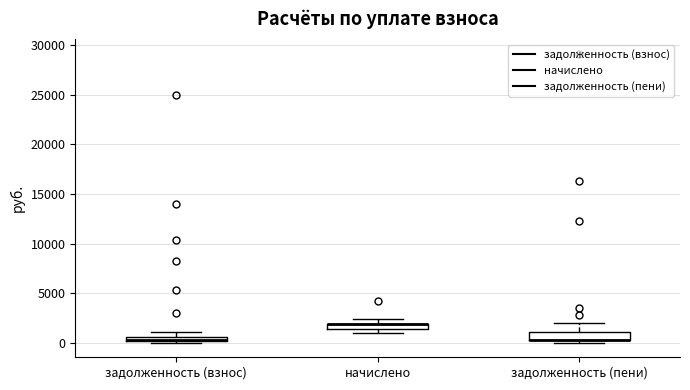

Where is the upper edge of the box for задолженность (взнос) on the y-axis? The values are not printed on the chart, so give them approximately, as read against the axis.

500